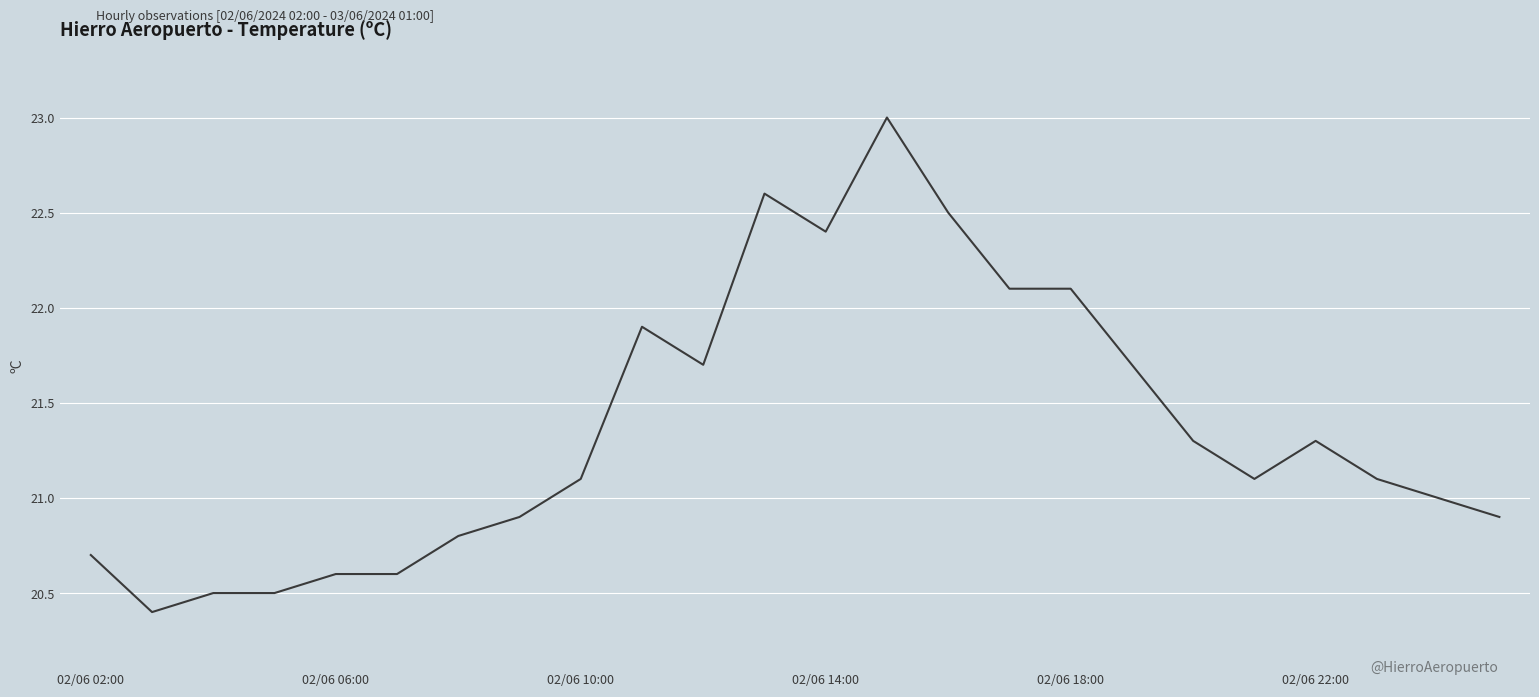

What is the difference between the maximum and minimum values?

2.6